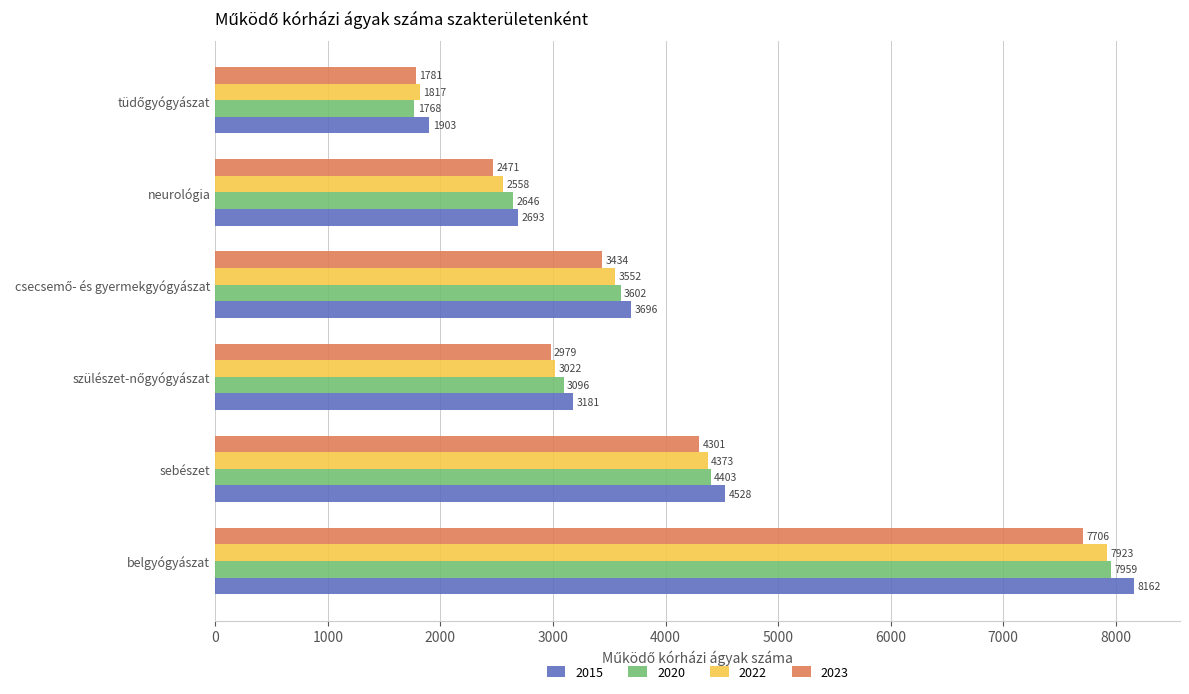

What is the difference between the second highest and minimum values in the 2022 series?

2556